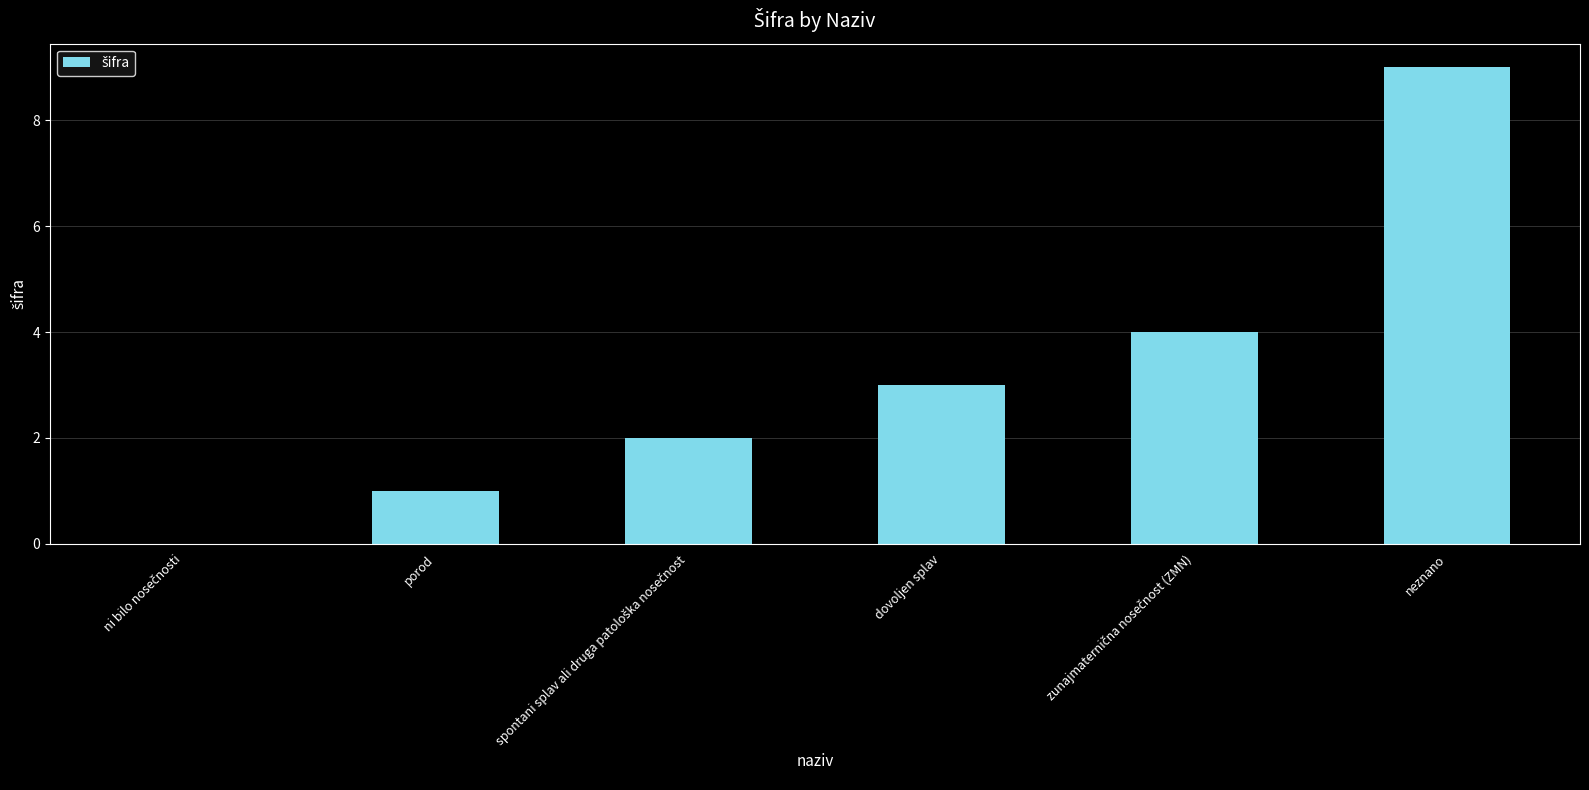

The chart shows a value of 12 at neznano. True or false?

False